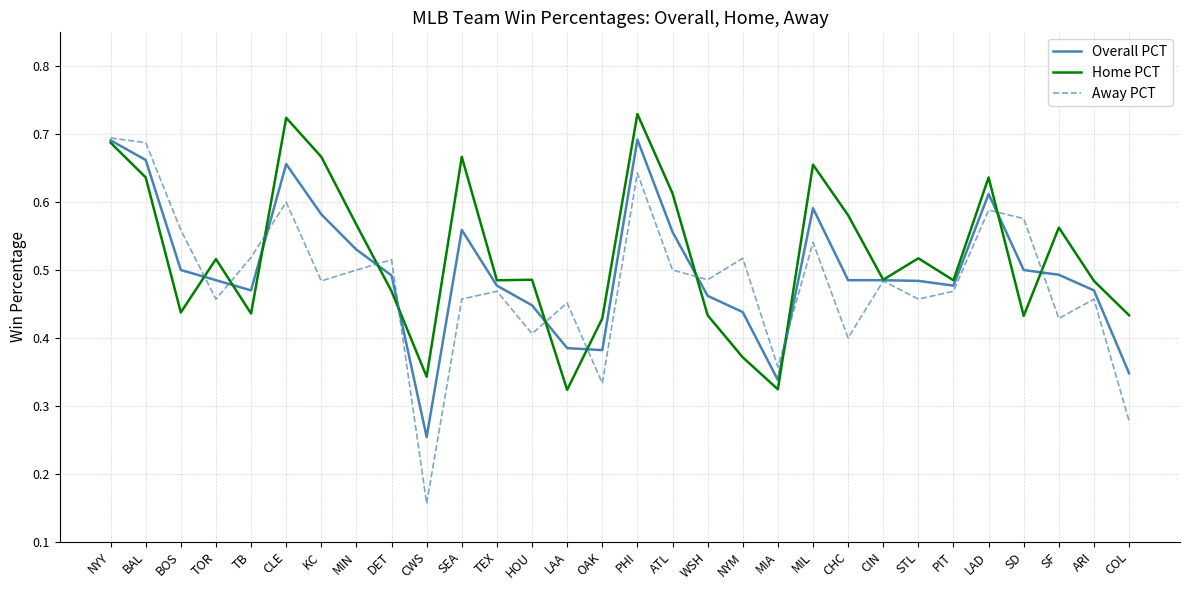

What is the total value across all series at MIL?

1.8